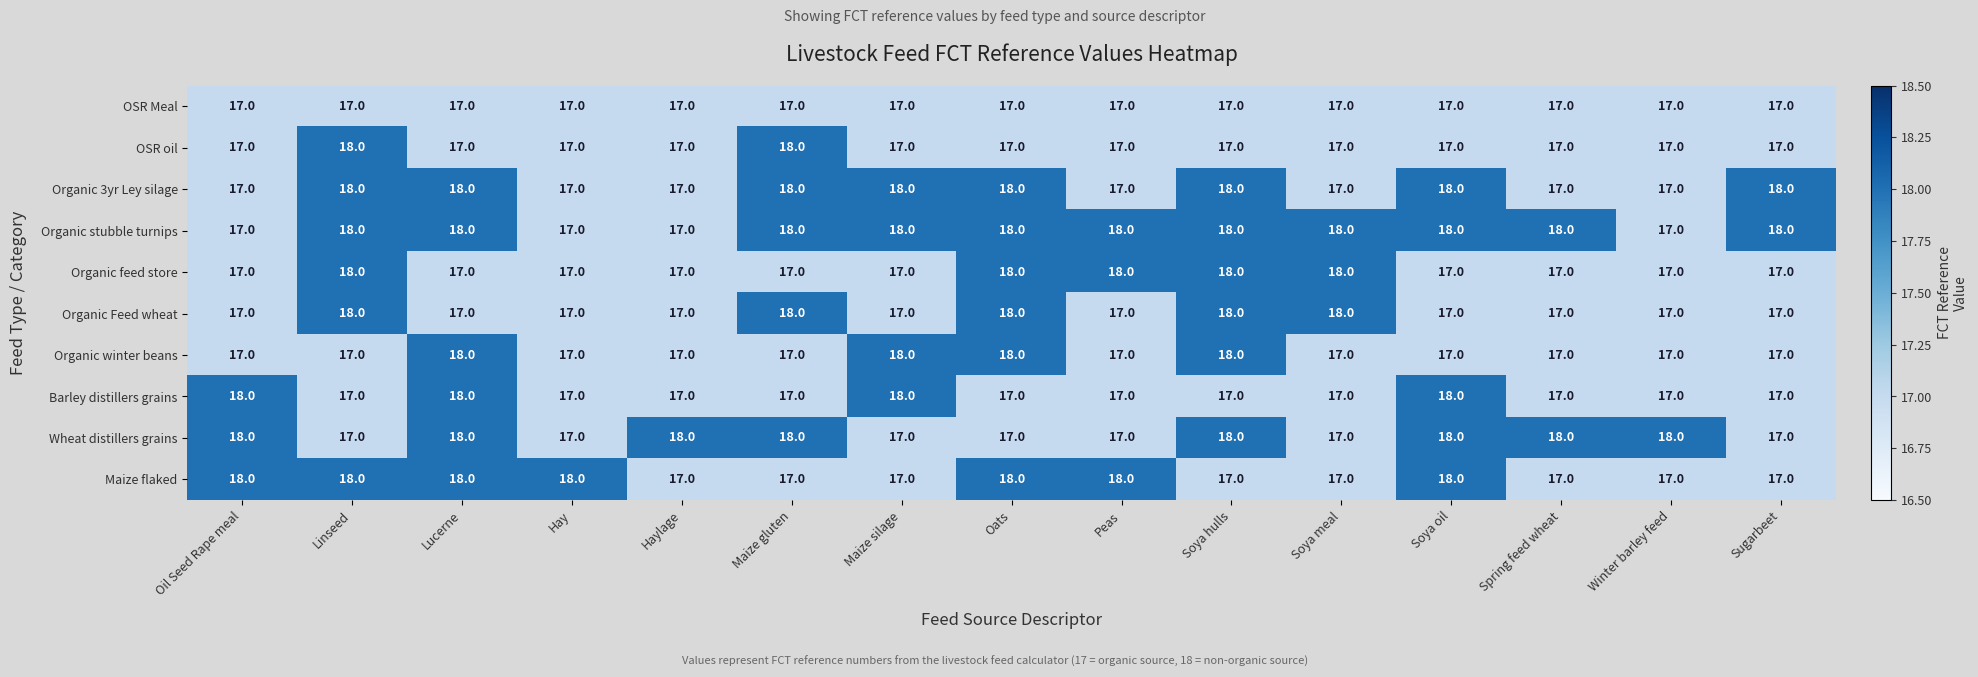

What is the sum of all OSR Meal values?

255